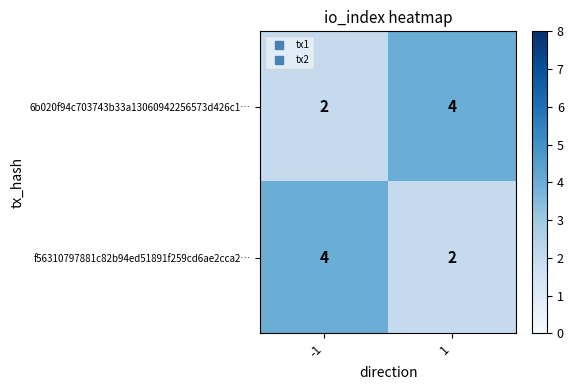

The value of f56310797881c82b94ed51891f259cd6ae2cca2… at 1 is 1. True or false?

False